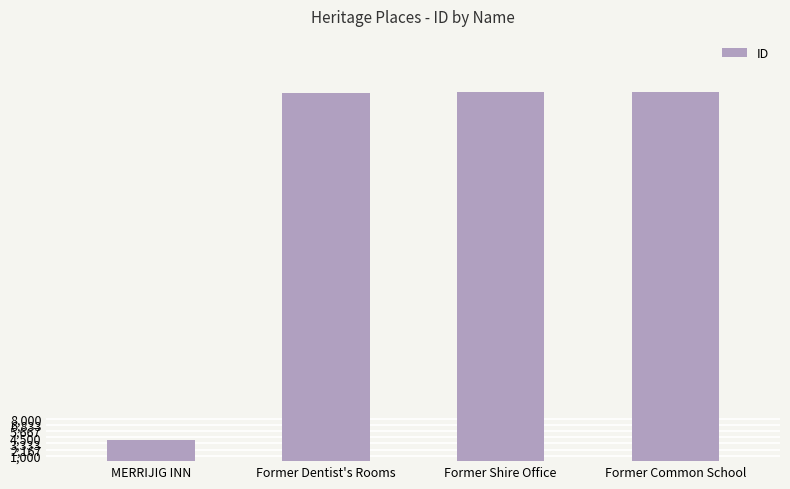

Approximately how many times larger is the value at Former Dentist's Rooms compared to MERRIJIG INN?

17.1